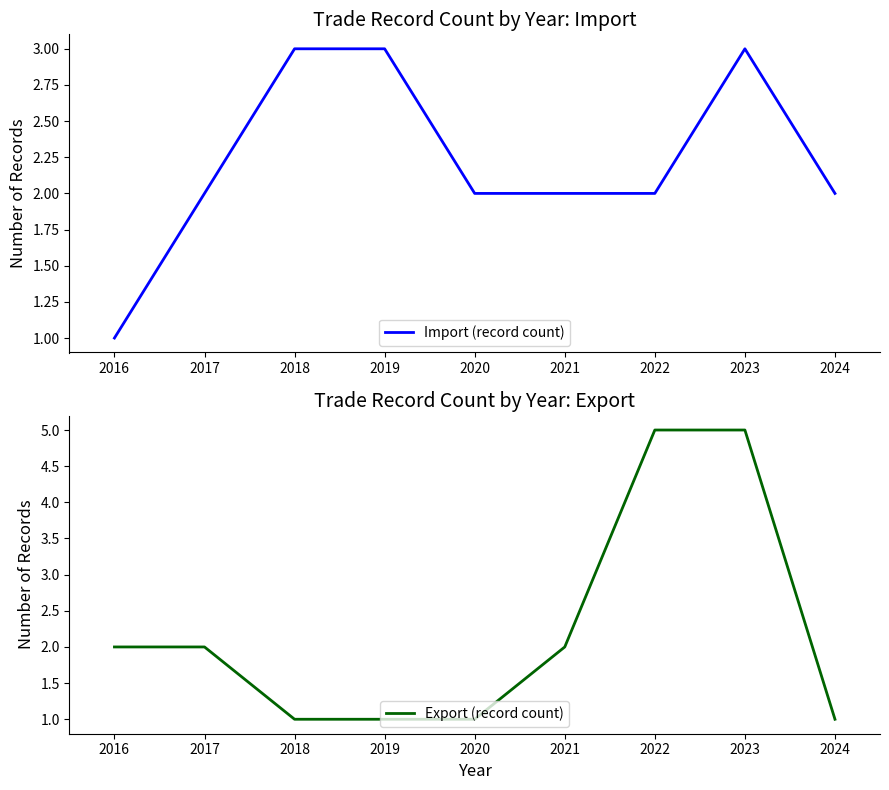

Where does the Import (record count) series first go above 2?

2017